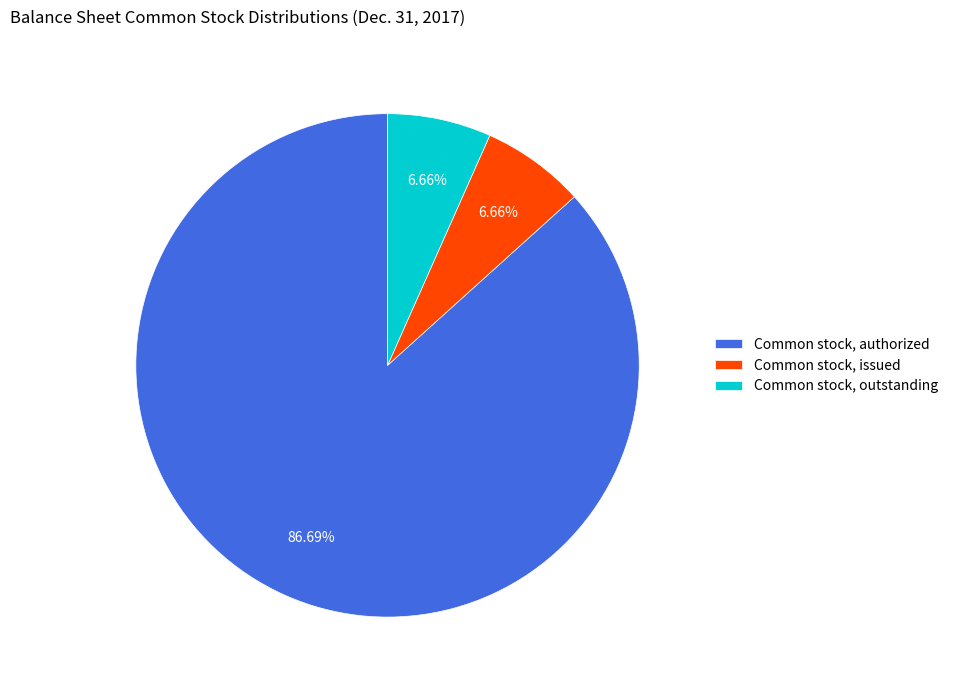

To the nearest percent, what is the difference between the Common stock, issued and Common stock, authorized slice percentages?

80%